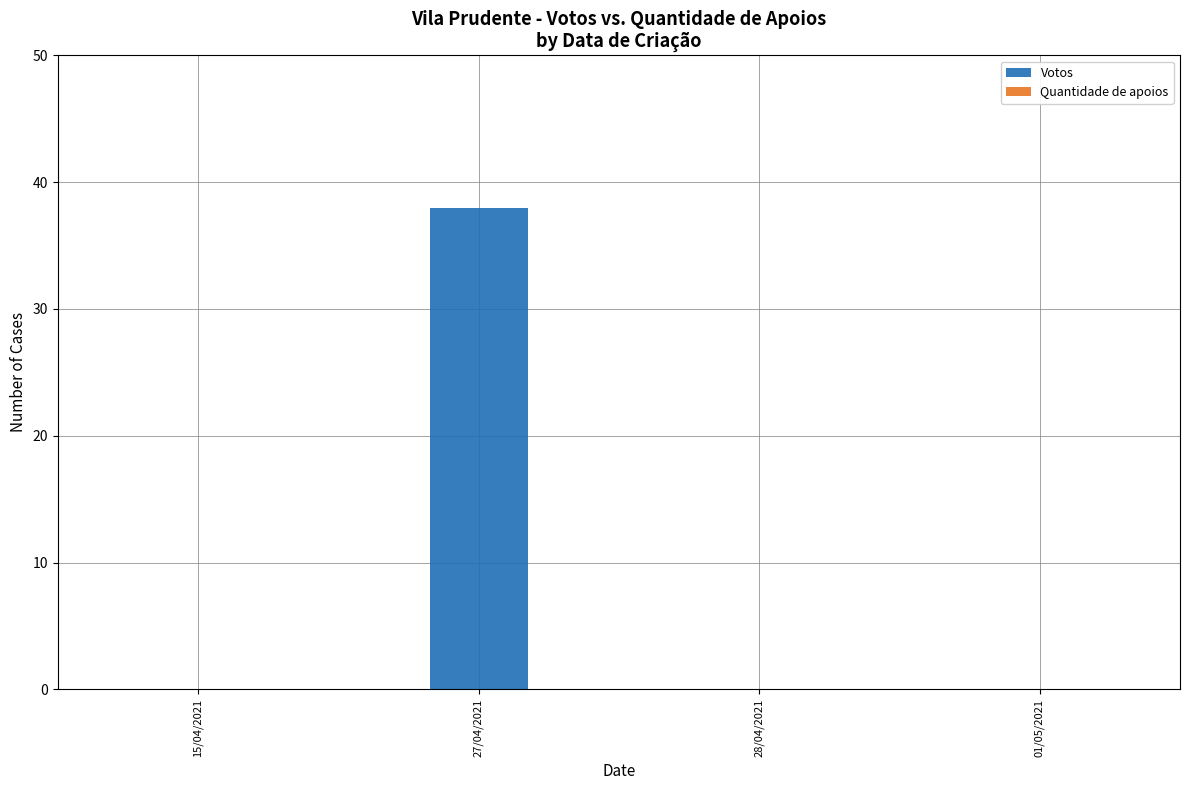

What is the sum of all values?

38